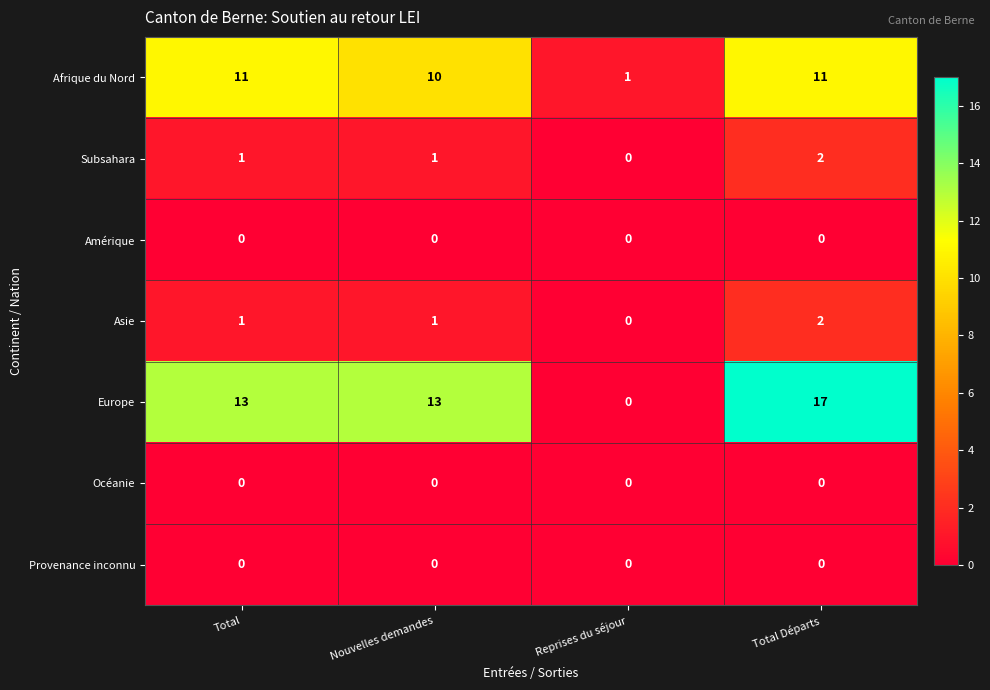

At which category is the sum across all series the highest?

Total Départs